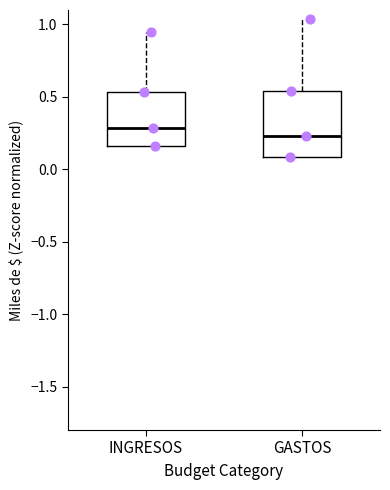

Which box is the tallest, from its lower edge to its upper edge?

GASTOS